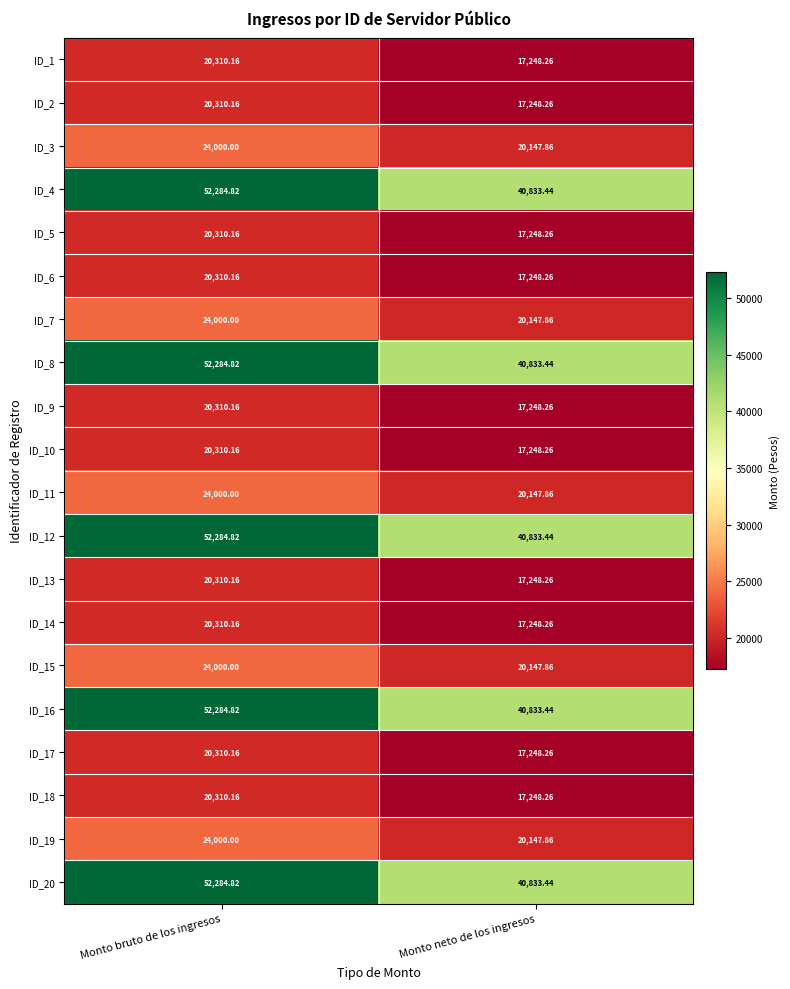

At which label does ID_12 first exceed 52284?

Monto bruto de los ingresos